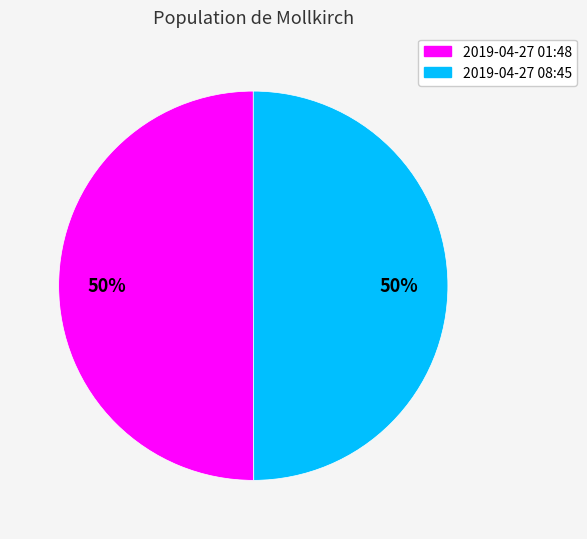

Do 2019-04-27 01:48 and 2019-04-27 08:45 together represent more than half of the pie?

Yes